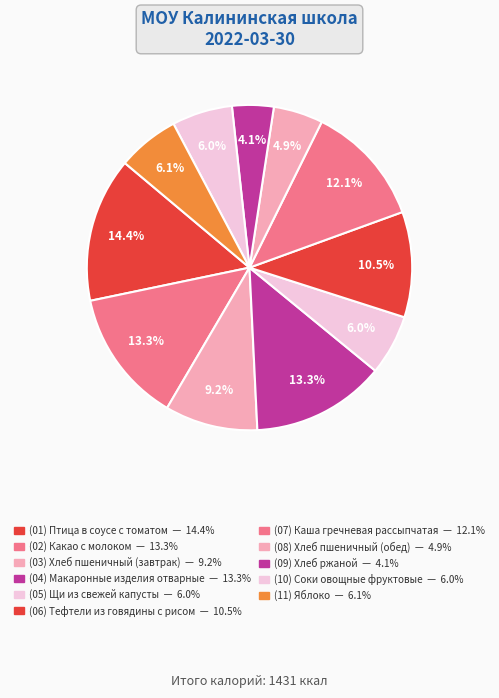

How many segments does this pie chart have?

11